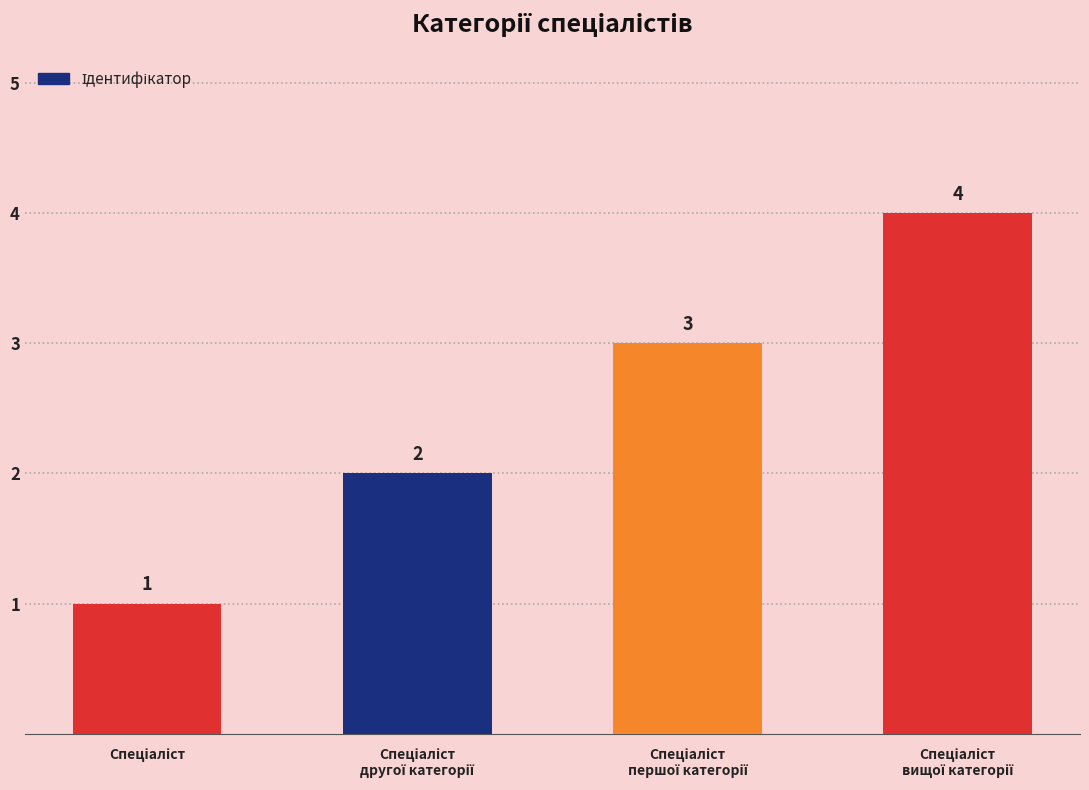

Count the values in the range 2 to 4.

3